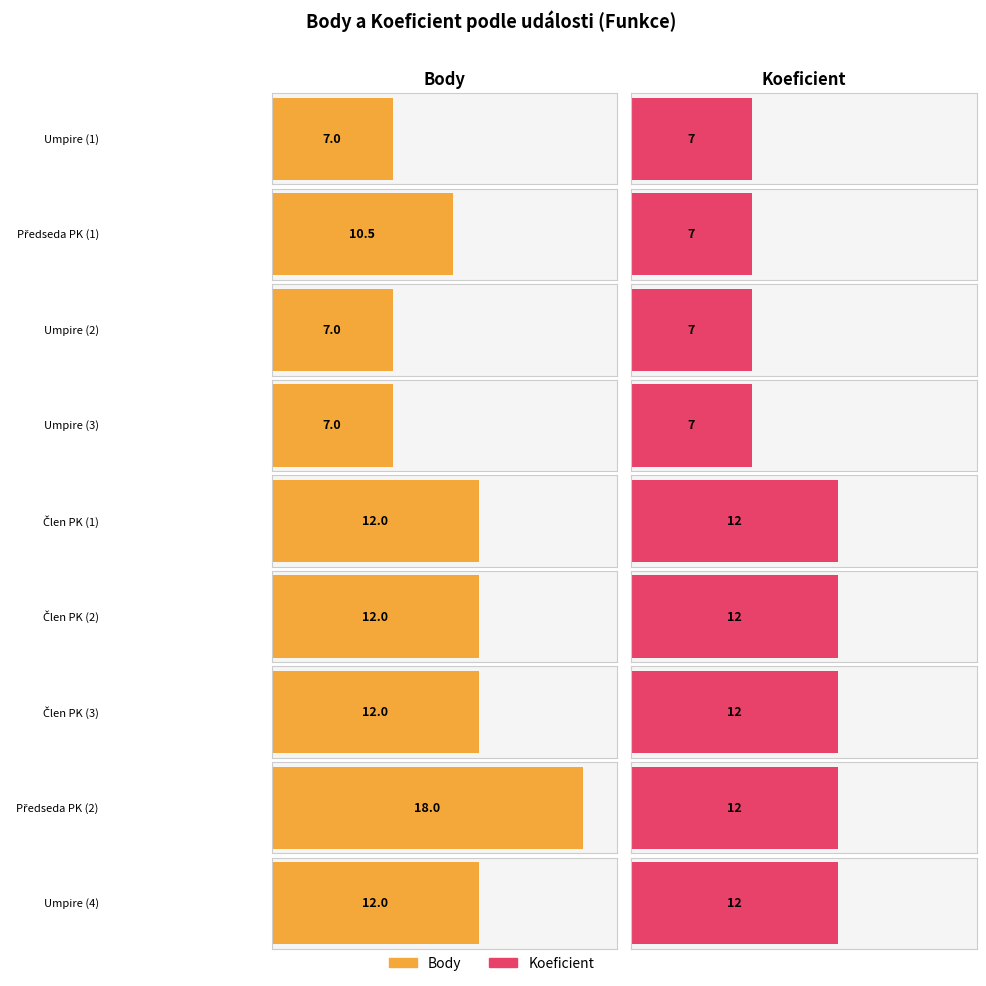

Reading left to right, transcribe all the data shown in this chart.

Body: Umpire=7.0	Předseda
protestní
komise=10.5	Umpire=7.0	Umpire=7.0	Člen
protestní
komise=12.0	Člen
protestní
komise=12.0	Člen
protestní
komise=12.0	Předseda
protestní
komise=18.0	Umpire=12.0
Koeficient: Umpire=7.0	Předseda
protestní
komise=7.0	Umpire=7.0	Umpire=7.0	Člen
protestní
komise=12.0	Člen
protestní
komise=12.0	Člen
protestní
komise=12.0	Předseda
protestní
komise=12.0	Umpire=12.0